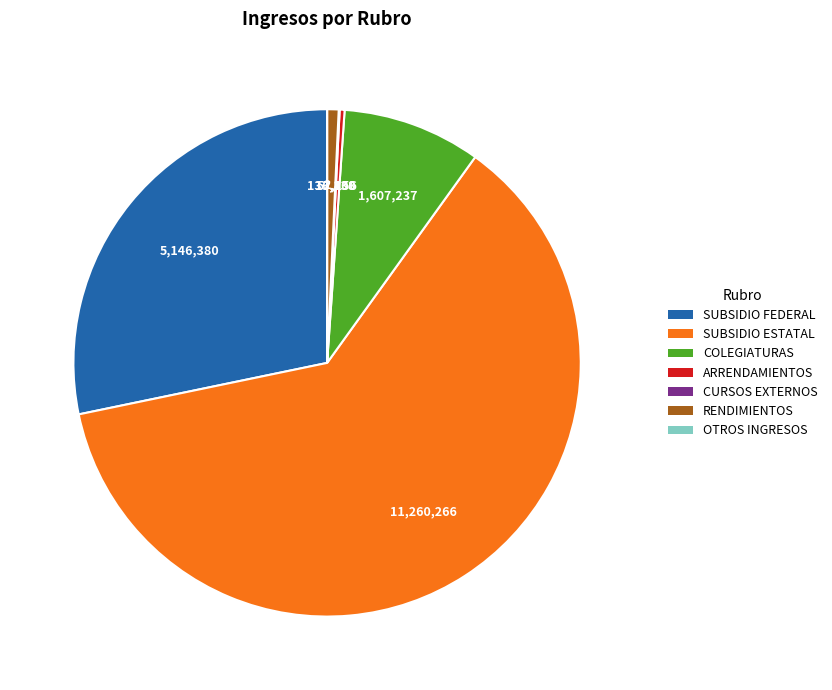

Does any single category account for the majority?

Yes